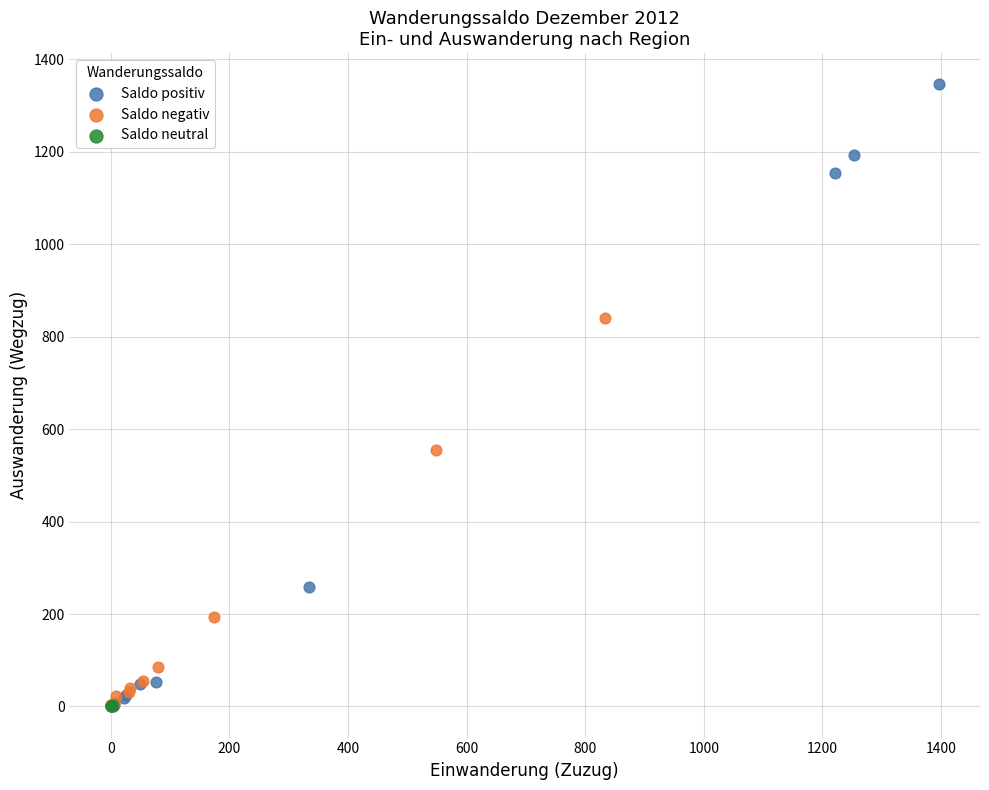

Which series contains the highest Y value?

Saldo positiv